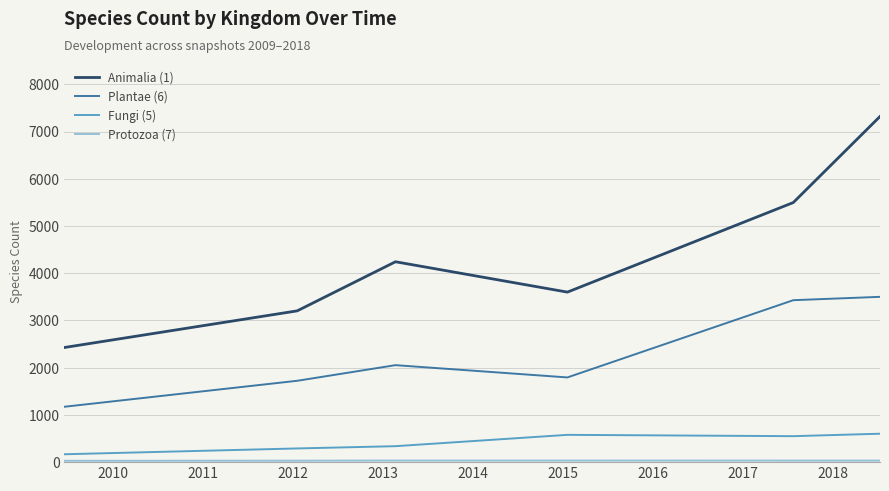

What is the maximum value shown in the chart?

7321